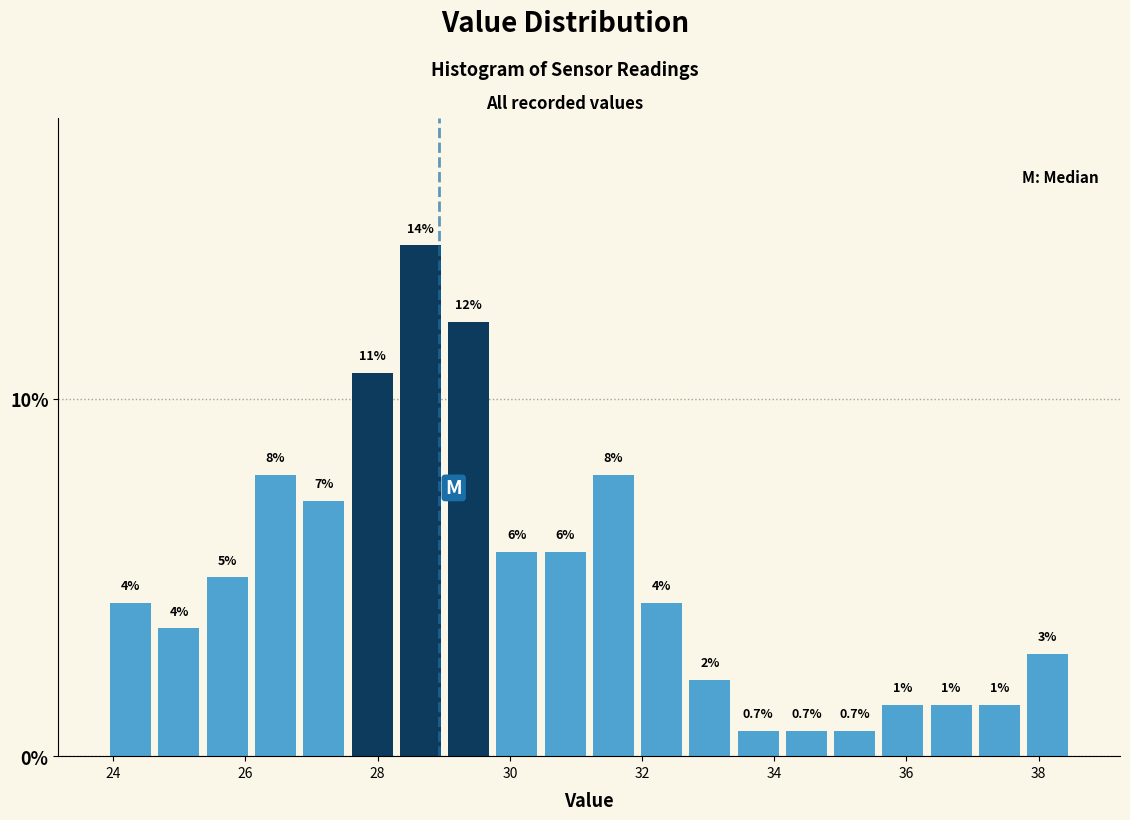

Read against the x-axis, roughly where is the centre of the tallest bar?

28.6